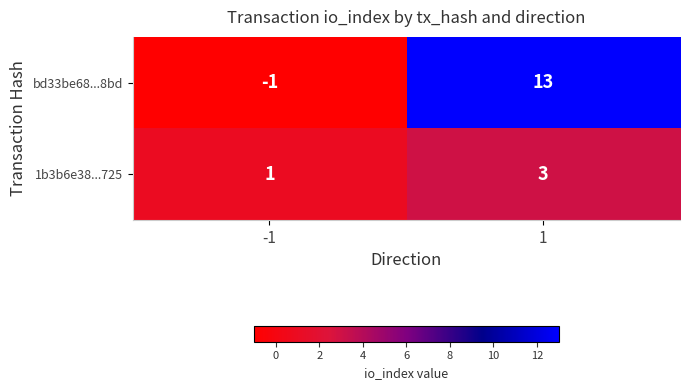

What is the difference between the bd33be68...8bd values at -1 and 1?

14